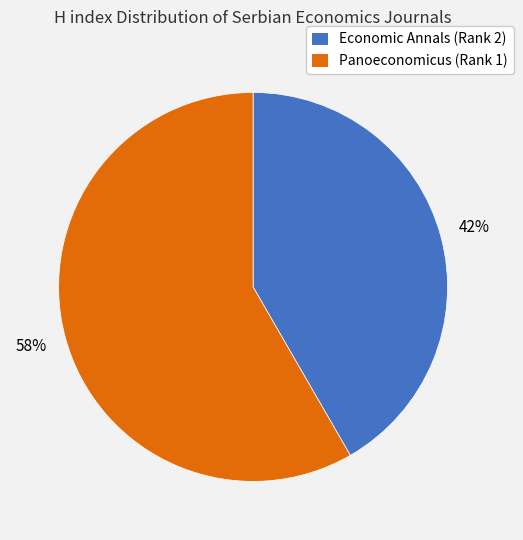

The Economic Annals (Rank 2) slice represents 42% of the pie. True or false?

True